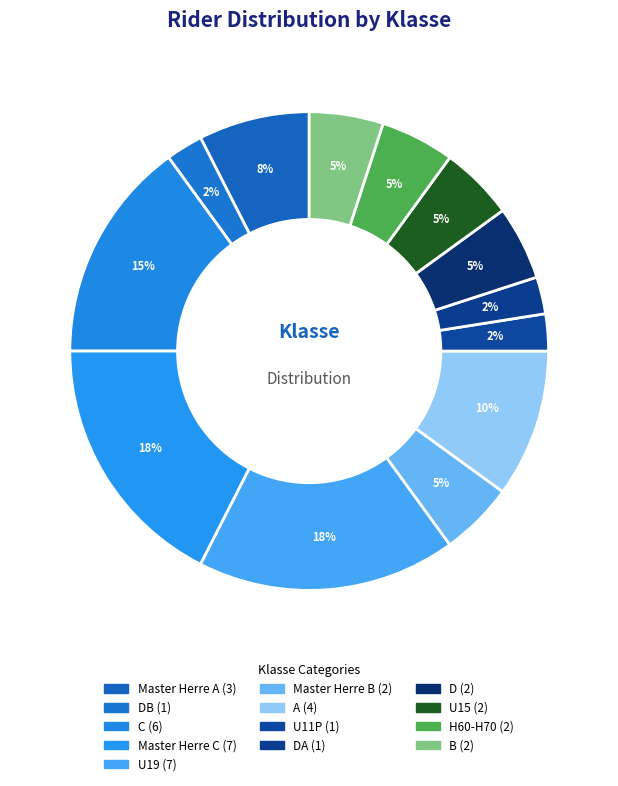

Which slice is the largest?

Master Herre C